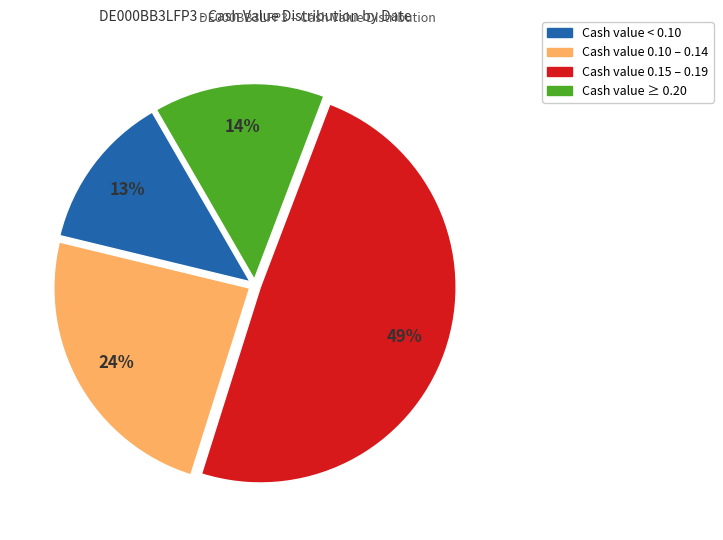

Is there a majority slice in this chart?

No